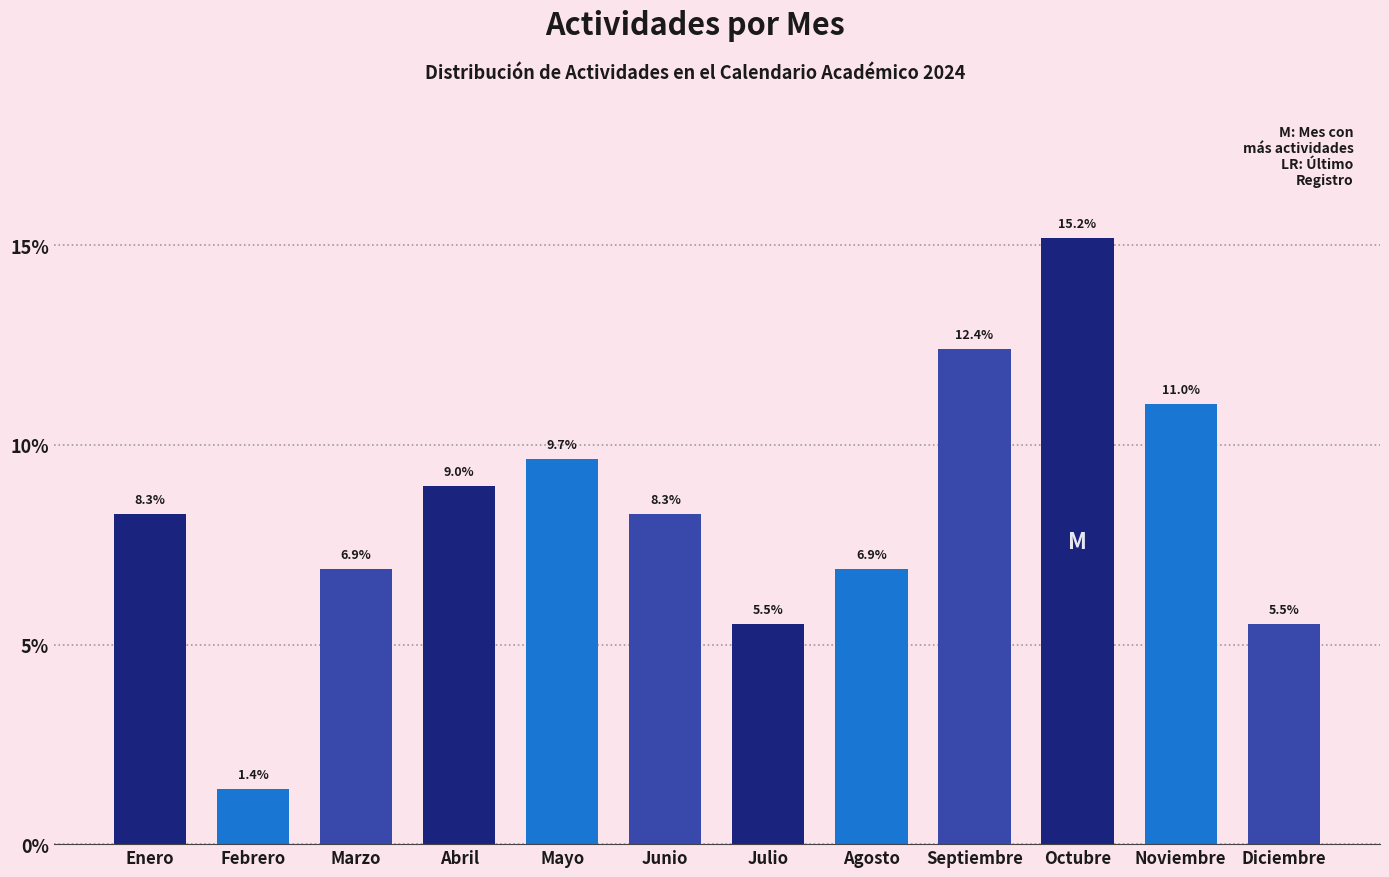

Reading right to left, extract all data points from this chart.

Diciembre=5.5	Noviembre=11.0	Octubre=15.2	Septiembre=12.4	Agosto=6.9	Julio=5.5	Junio=8.3	Mayo=9.7	Abril=9.0	Marzo=6.9	Febrero=1.4	Enero=8.3